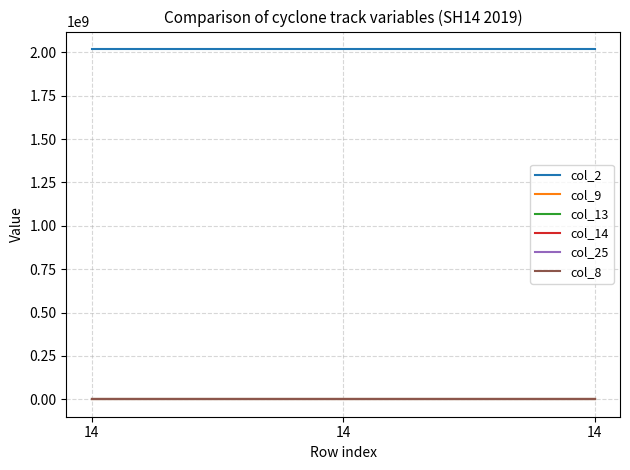

Does the chart display data point markers on the line(s)?

No